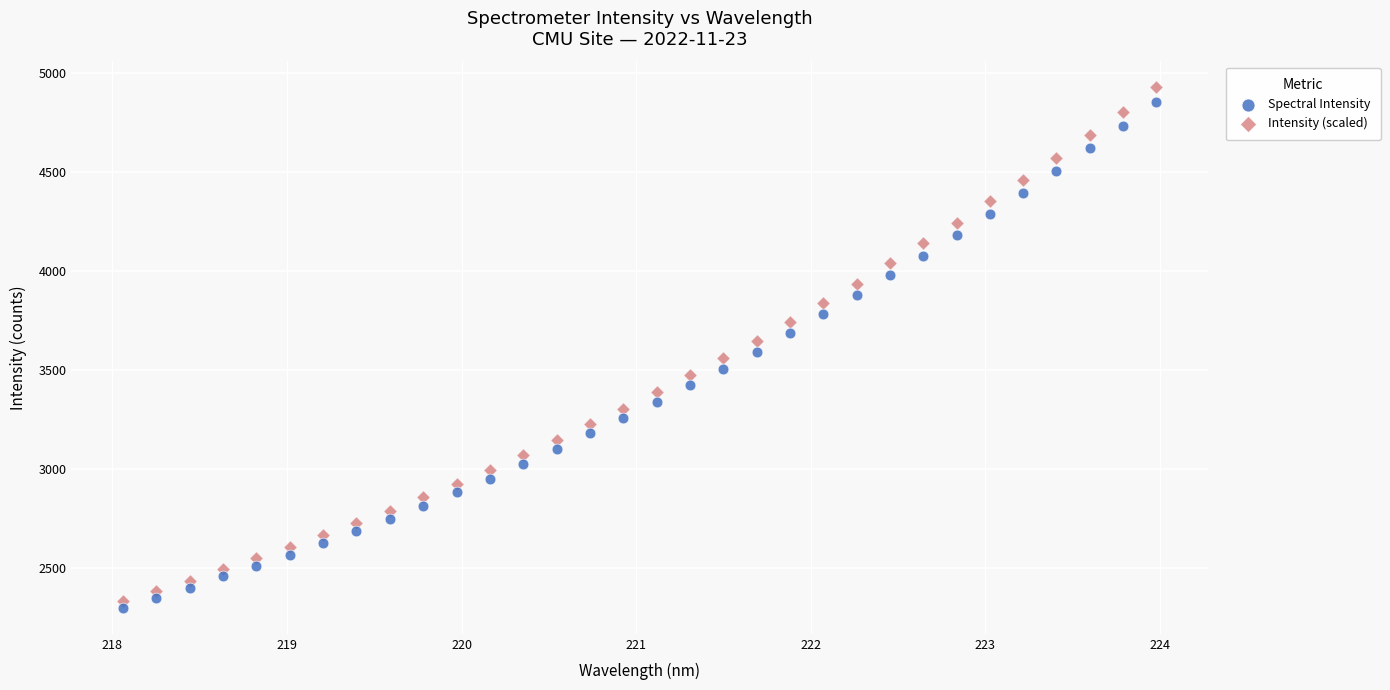

Which series has the widest spread of Y values?

Intensity (scaled)